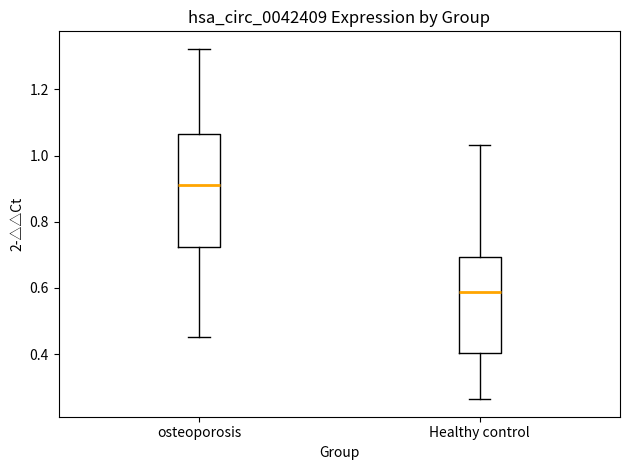

Reading left to right, read every box against the y-axis: the position of its median line, the range the box covers, and the ends of its whiskers. The values are not printed on the chart, so give them approximately, as read against the axis.

osteoporosis: median 0.92, box 0.72 to 1.06, whiskers 0.46 to 1.32
Healthy control: median 0.58, box 0.40 to 0.70, whiskers 0.26 to 1.04